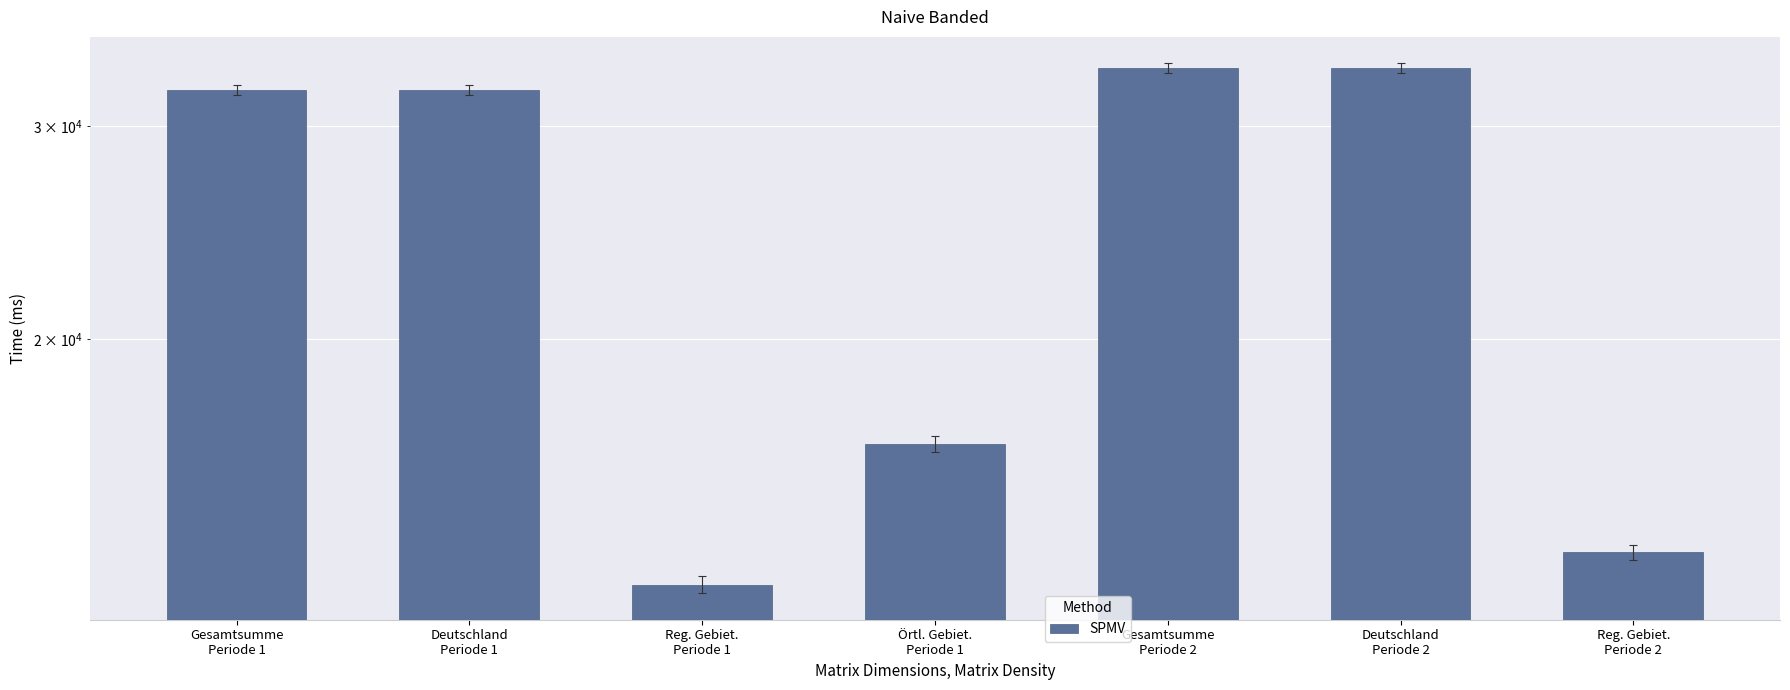

Count the number of categories in the chart.

7